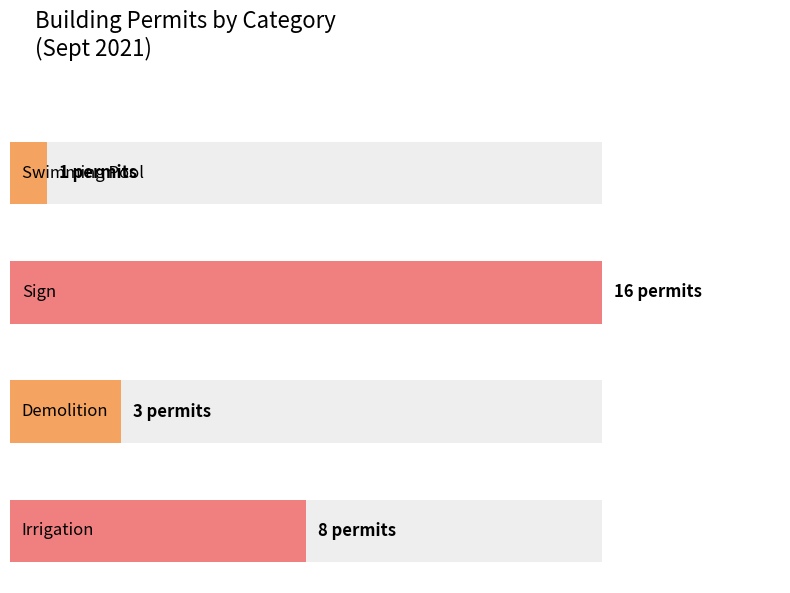

What is the value of the counts bar at the 1st from the left?

1